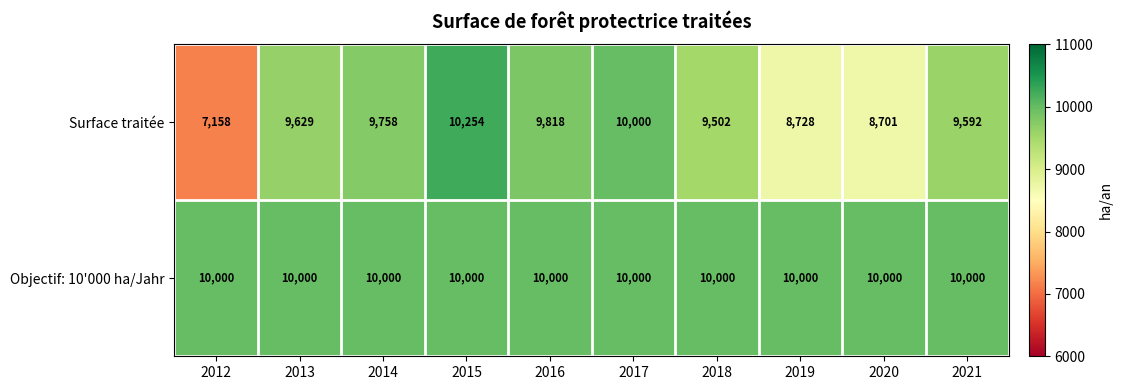

The Objectif: 10'000 ha/Jahr series shows 15230 at 2017. True or false?

False